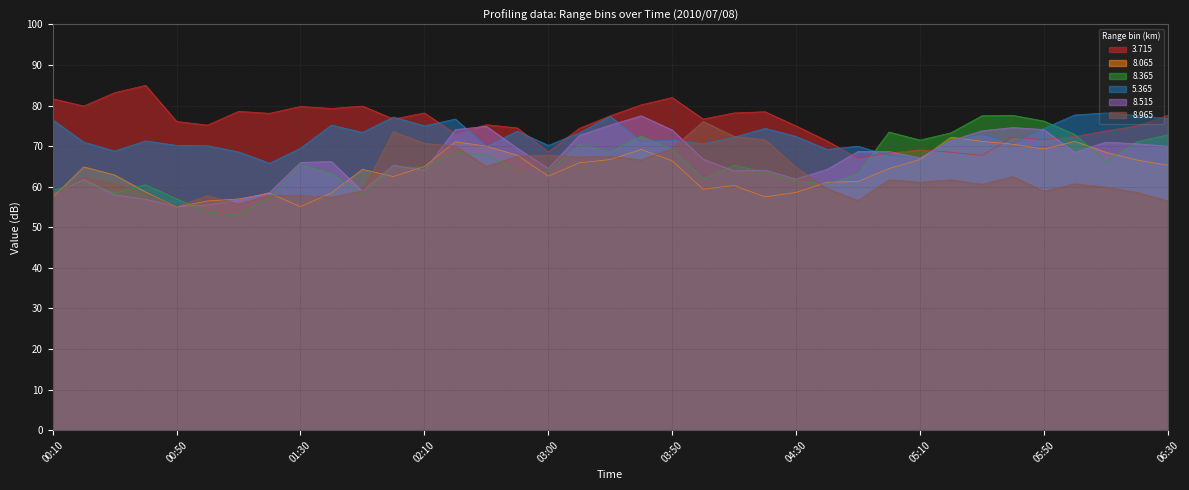

True or false: 8.365 has a value of 61.9 at 04:00.

True